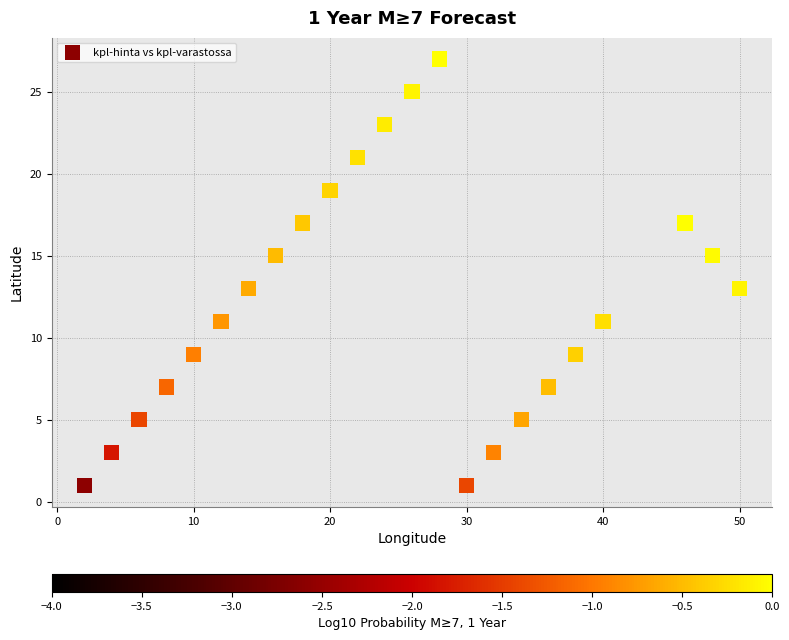

What is the range of X values (max minus min)?

48